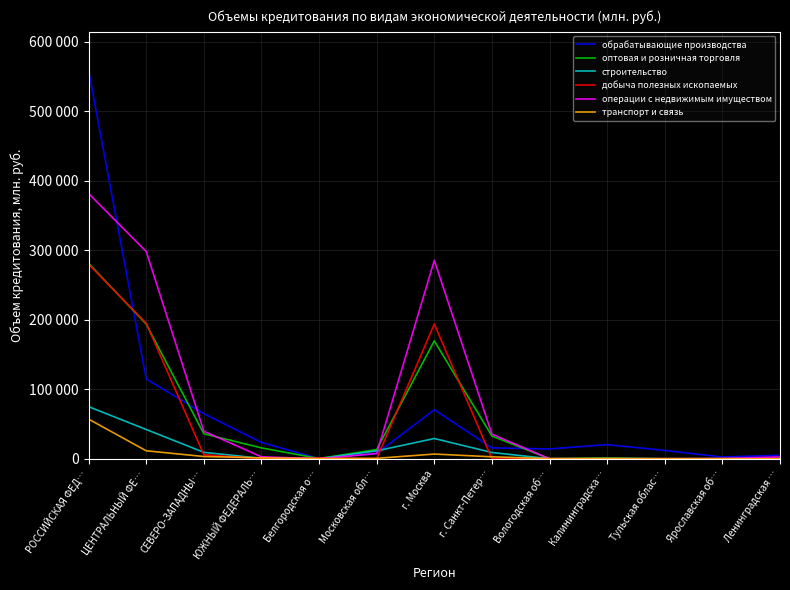

True or false: операции с недвижимым имуществом and добыча полезных ископаемых intersect in this chart.

True